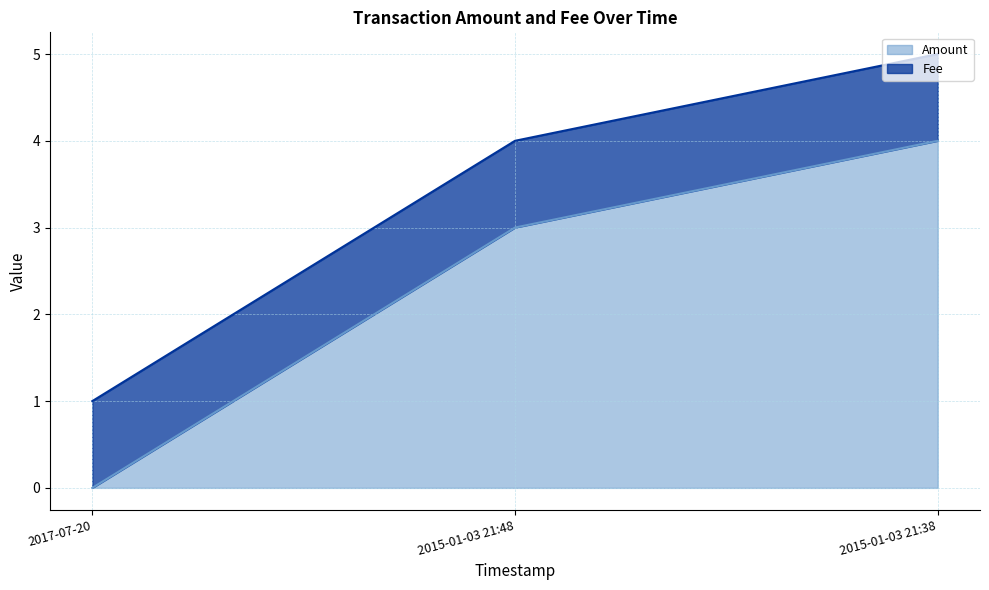

Rank the categories by value from highest to lowest.

2015-01-03 21:38, 2015-01-03 21:48, 2017-07-20